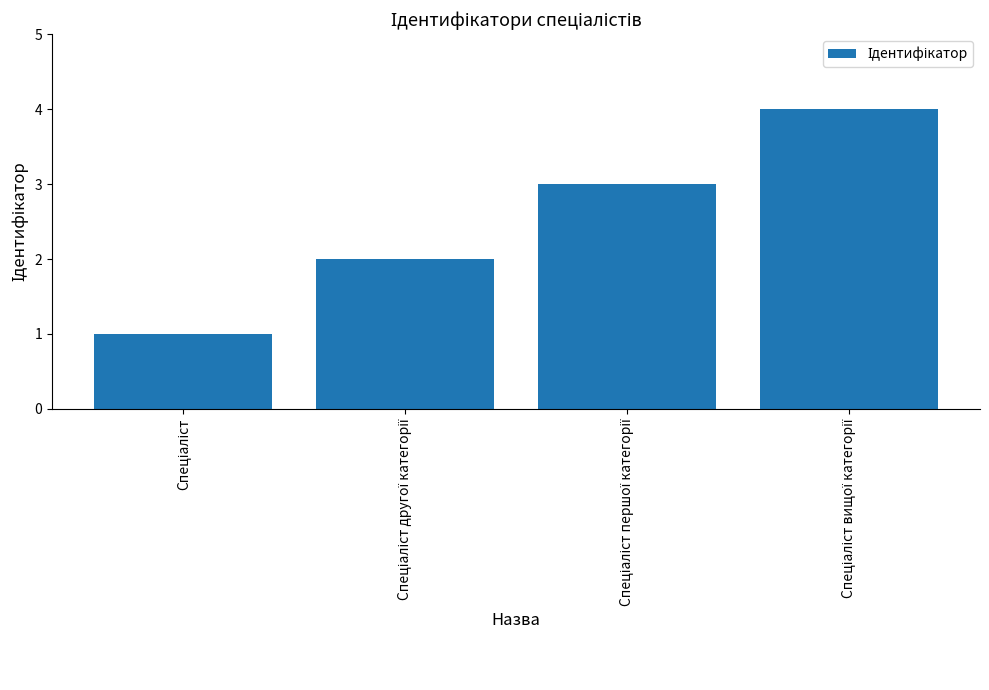

What is the maximum value shown in the chart?

4